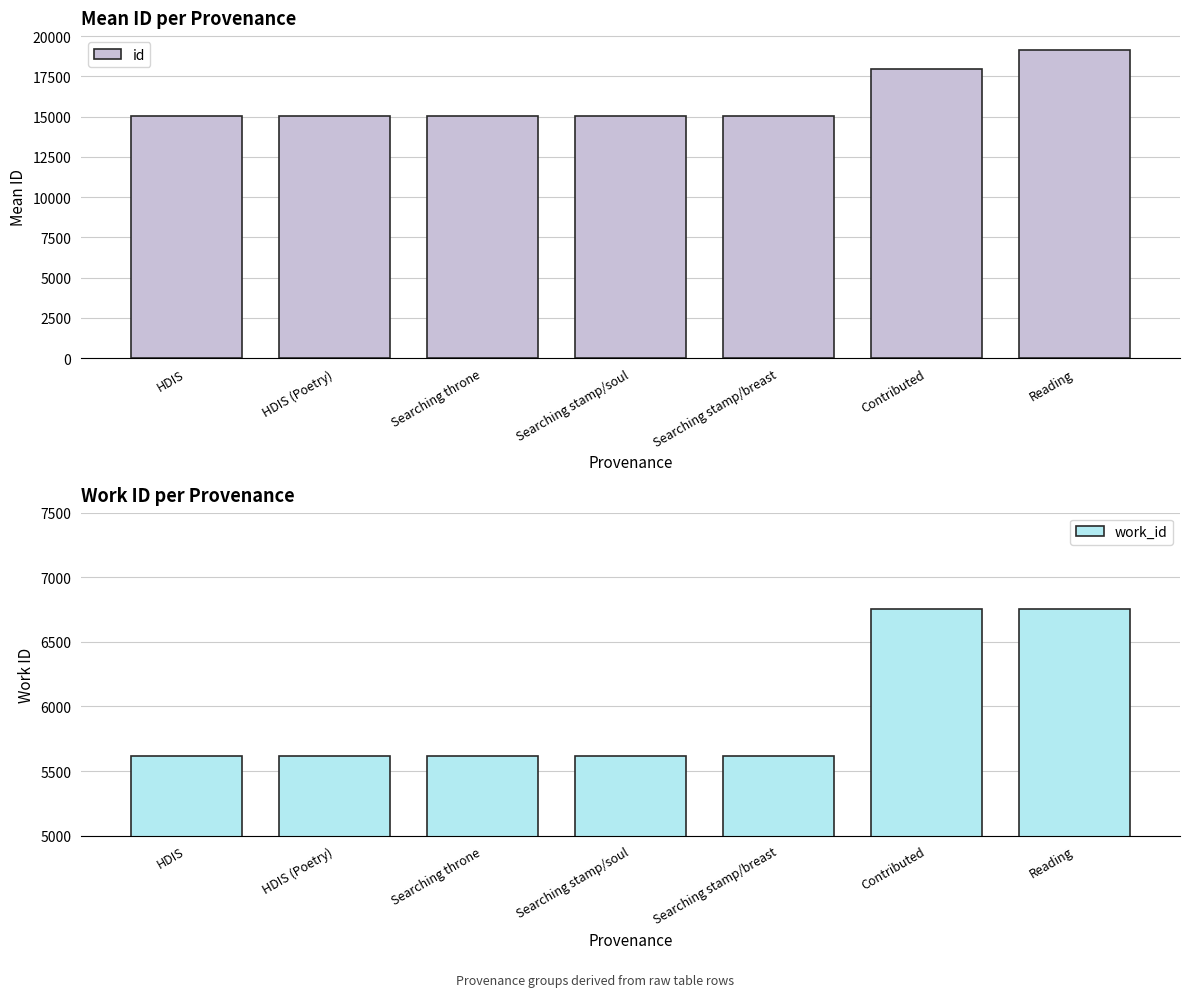

What position from the right is HDIS (Poetry)?

6